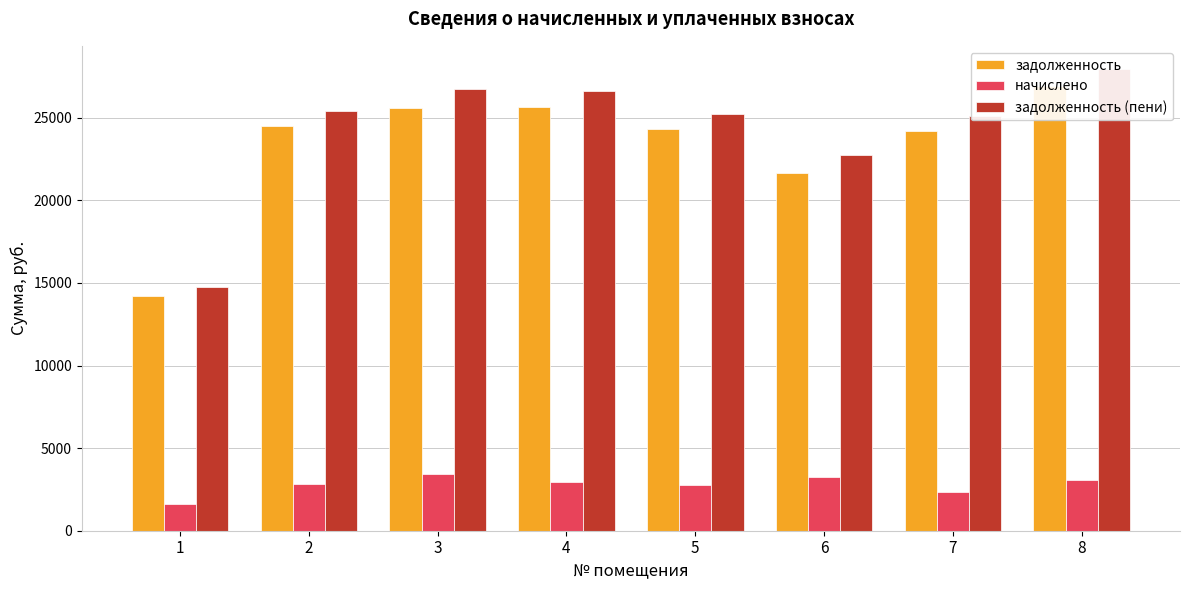

Reading left to right, list all the values displayed in this chart.

задолженность: 14225.6	24474.2	25582.6	25646.9	24321.3	21676.9	24168.4	26921.8
начислено: 1632.2	2808.0	3445.7	2942.6	2790.4	3246.8	2349.2	3088.8
задолженность (пени): 14769.6	25410.2	26731.1	26627.8	25251.5	22759.2	25092.7	27951.4